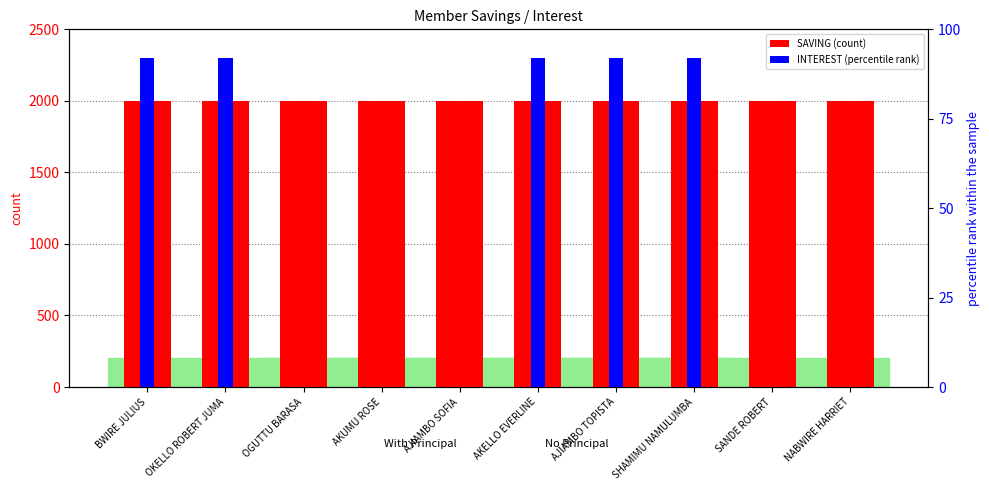

Reading left to right, transcribe all the data shown in this chart.

SAVING: 2000	2000	2000	2000	2000	2000	2000	2000	2000	2000
INTEREST: 92	92	0	0	0	92	92	92	0	0